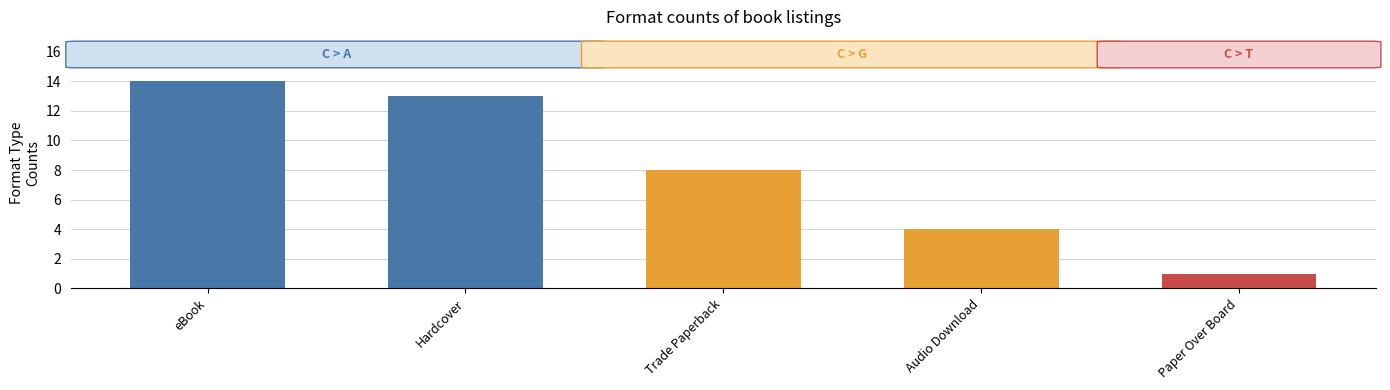

Between Hardcover and Trade Paperback, which is larger?

Hardcover